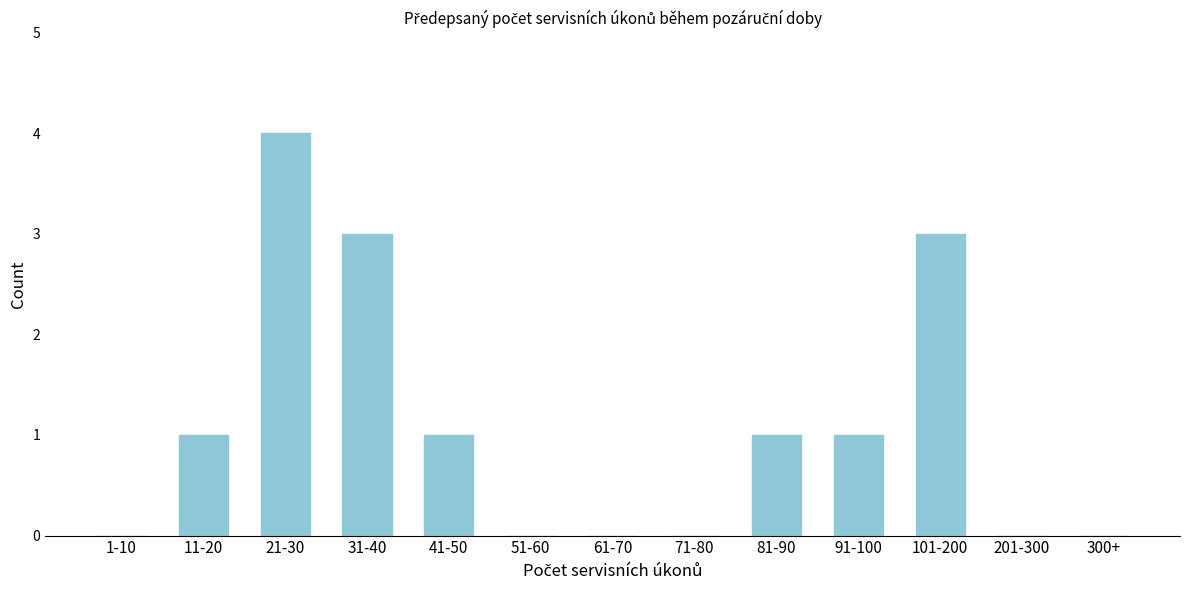

Reading left to right, extract all data points from this chart.

1-10=0	11-20=1	21-30=4	31-40=3	41-50=1	51-60=0	61-70=0	71-80=0	81-90=1	91-100=1	101-200=3	201-300=0	300+=0